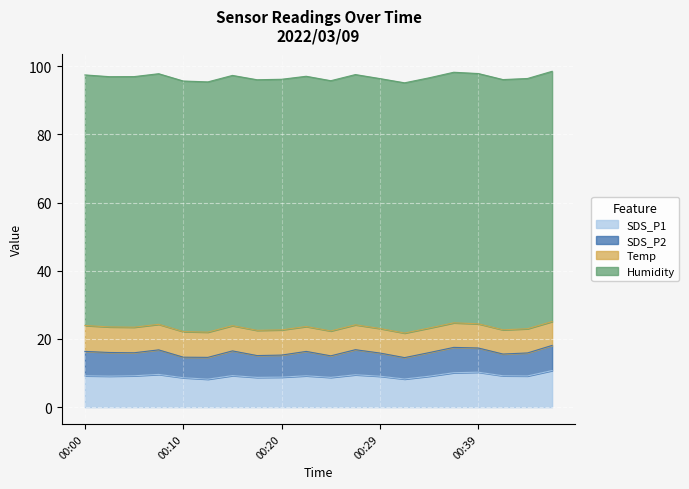

How many values in the Temp series exceed 7?

19